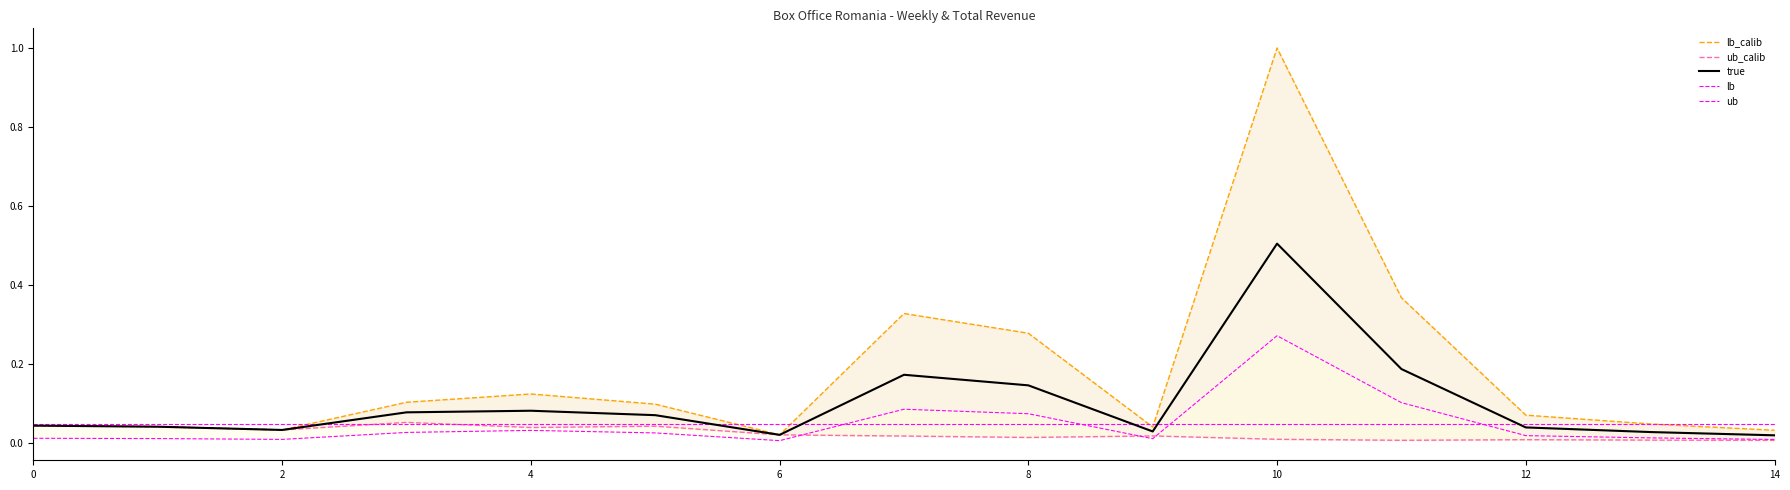

At which category is the sum across all series the highest?

10